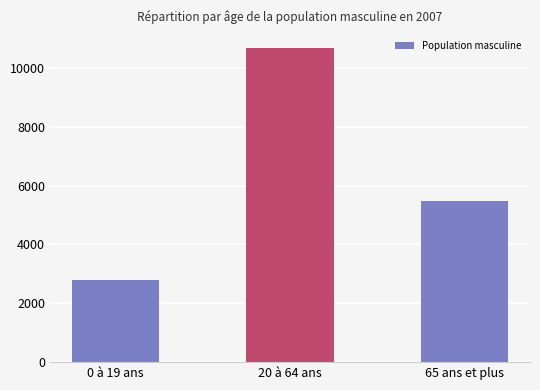

Reading right to left, extract all data points from this chart.

5487	10680	2779